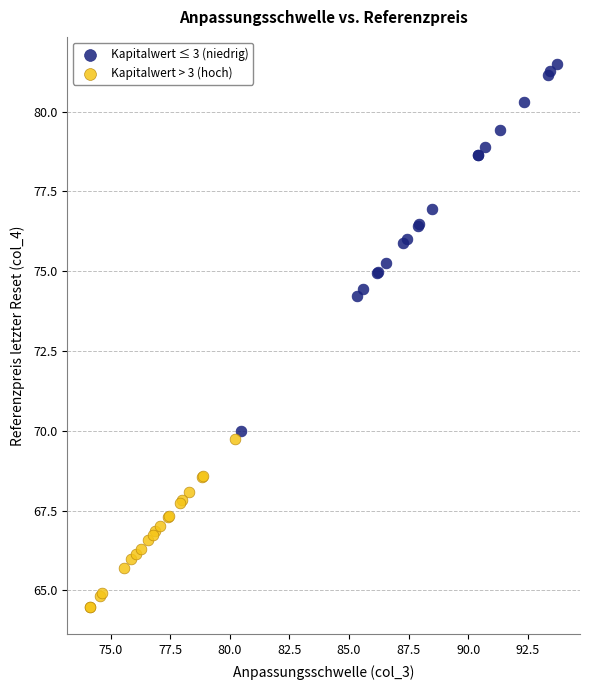

Which series contains the highest Y value?

Kapitalwert ≤ 3 (niedrig)